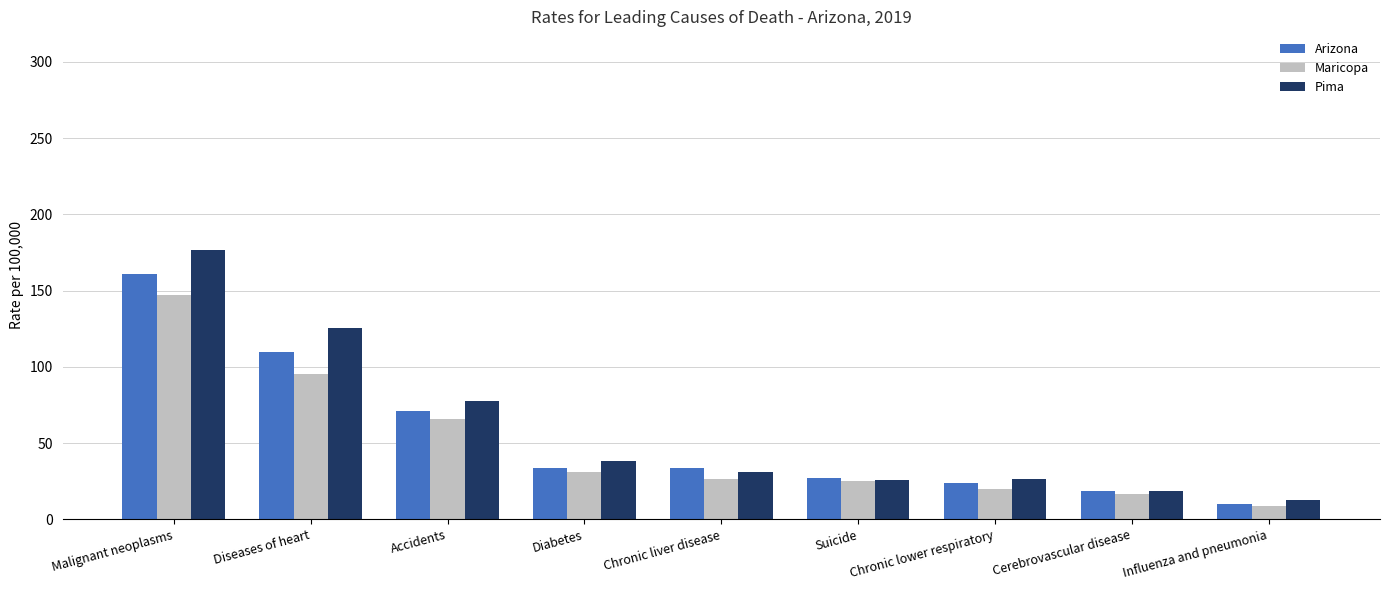

The value of Pima at Chronic lower respiratory is 6.8. True or false?

False